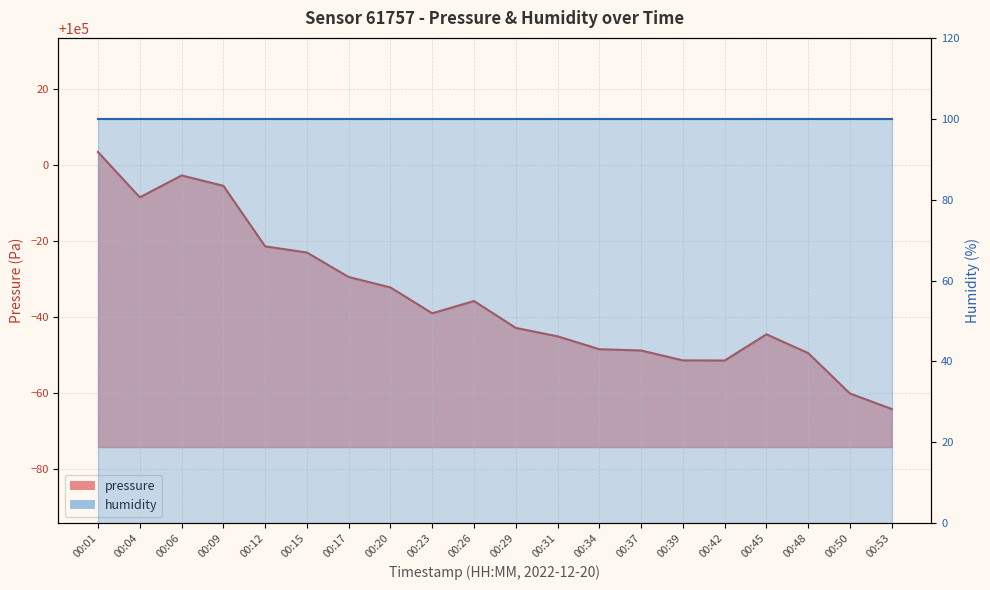

Which category has the lowest value across all series?

00:53